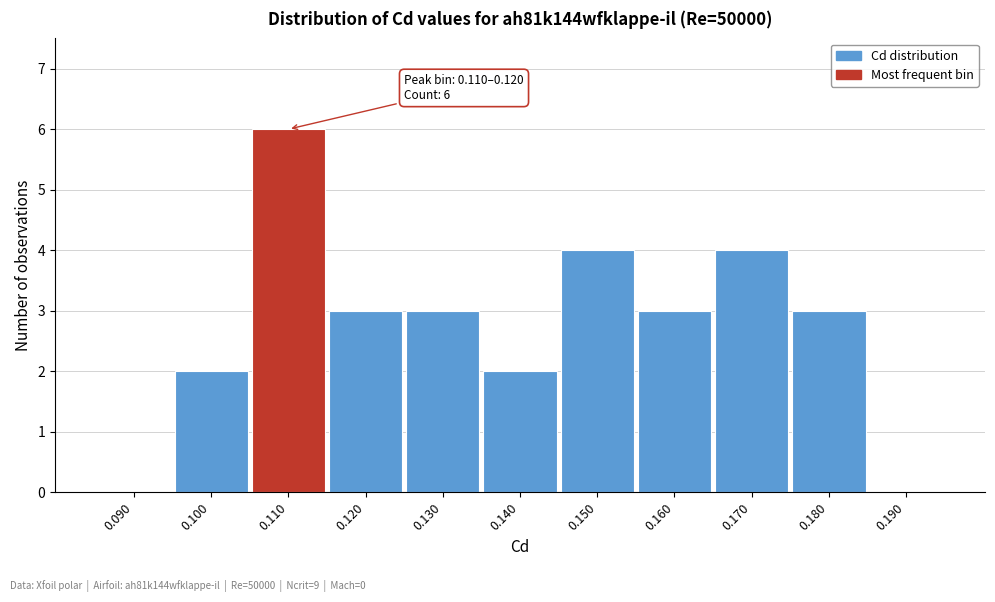

Reading left to right, transcribe all the data shown in this chart.

0.090=0	0.100=2	0.110=6	0.120=3	0.130=3	0.140=2	0.150=4	0.160=3	0.170=4	0.180=3	0.190=0